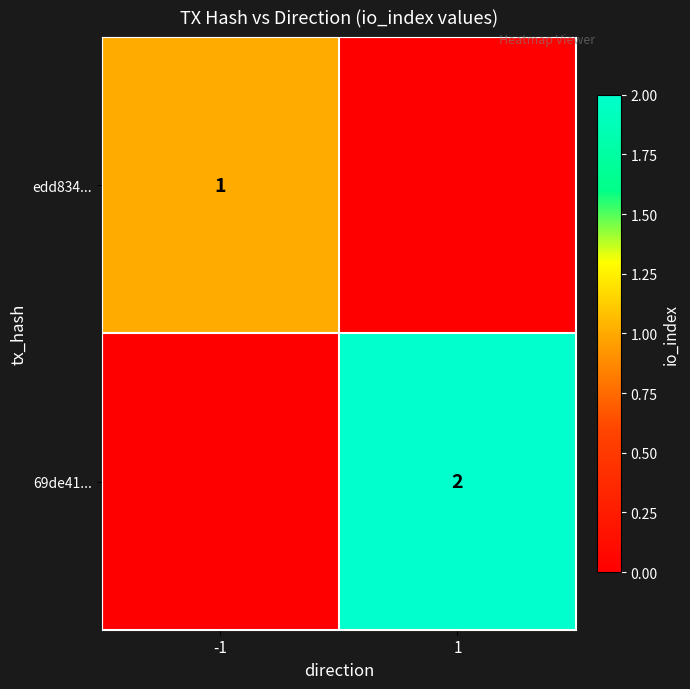

Is the value of edd834... at -1 greater than the value of 69de41... at 1?

No